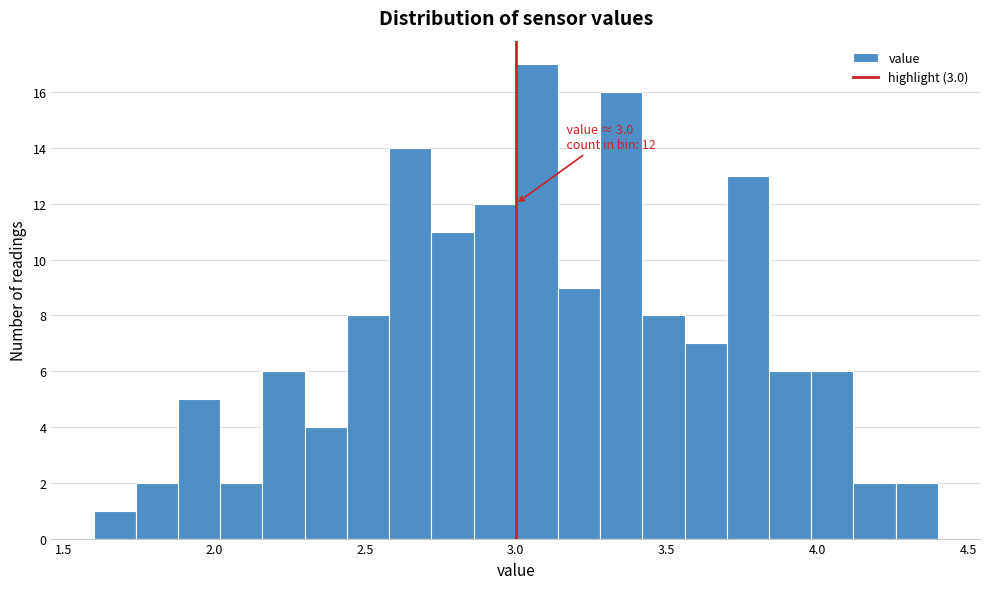

Read against the x-axis, roughly where is the centre of the tallest bar?

3.05